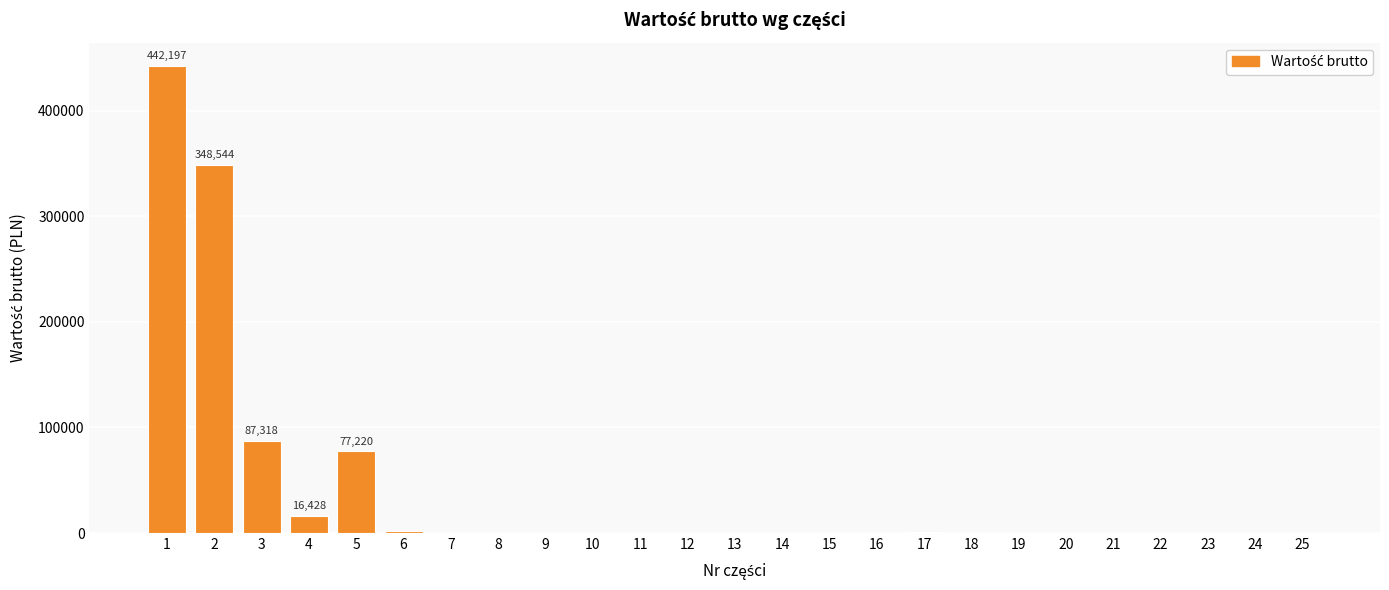

At which label does the data first exceed 94?

1